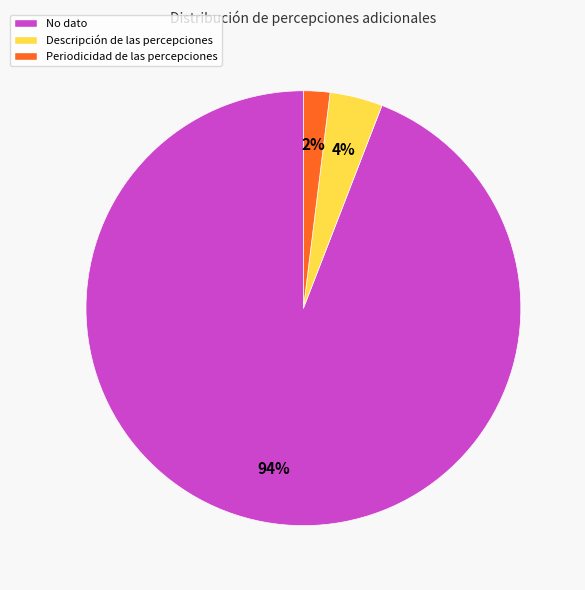

How many slices are in this pie chart?

3